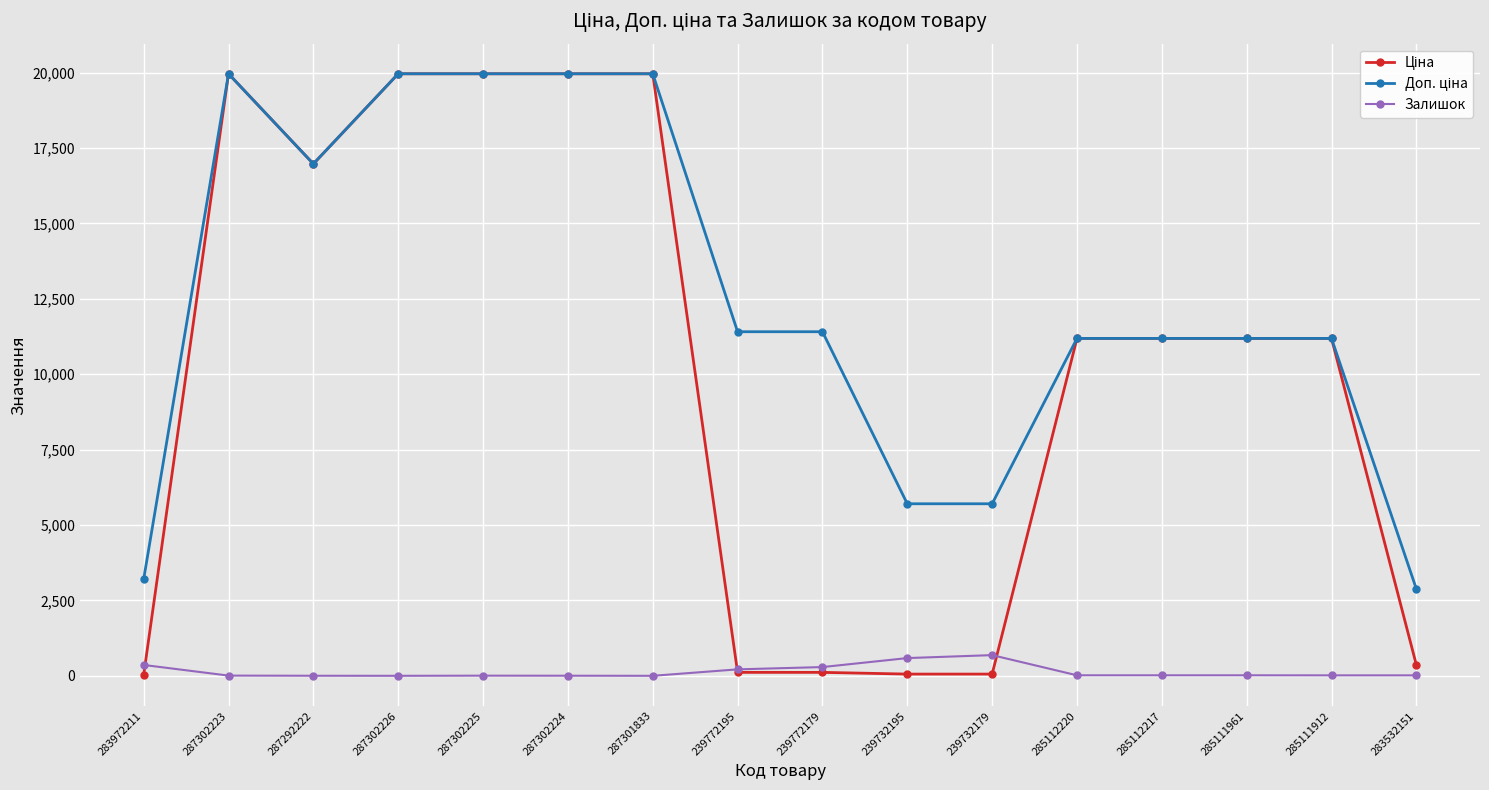

Where does the Залишок series first go above 17?

283972211